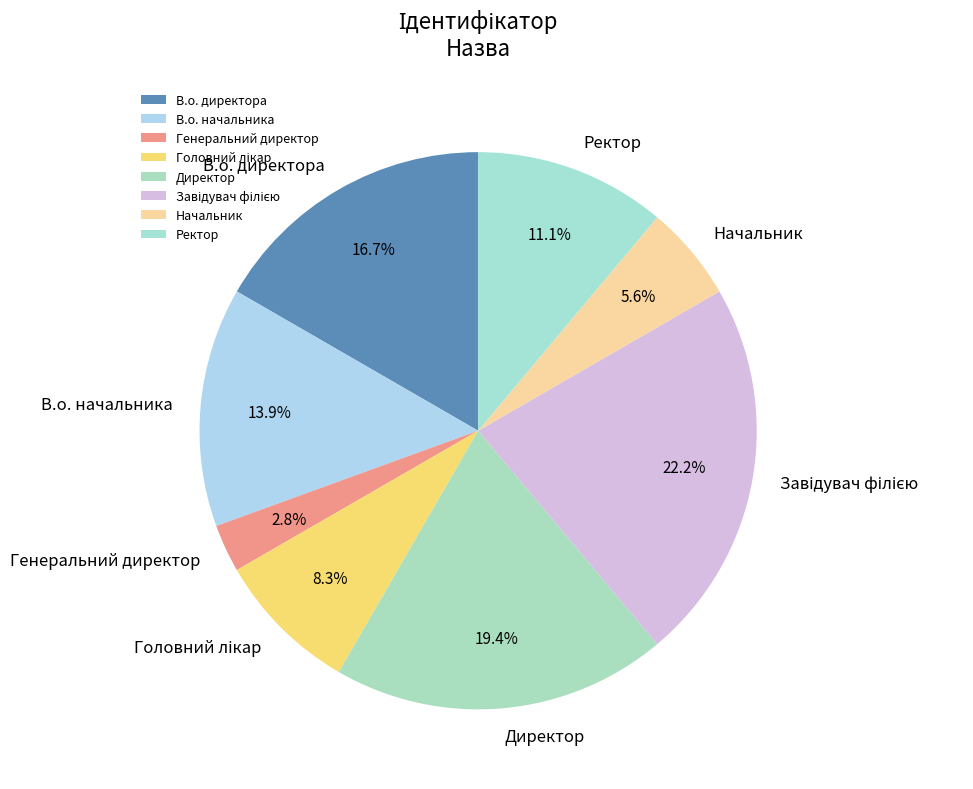

What is the smallest slice in the pie chart?

Генеральний директор